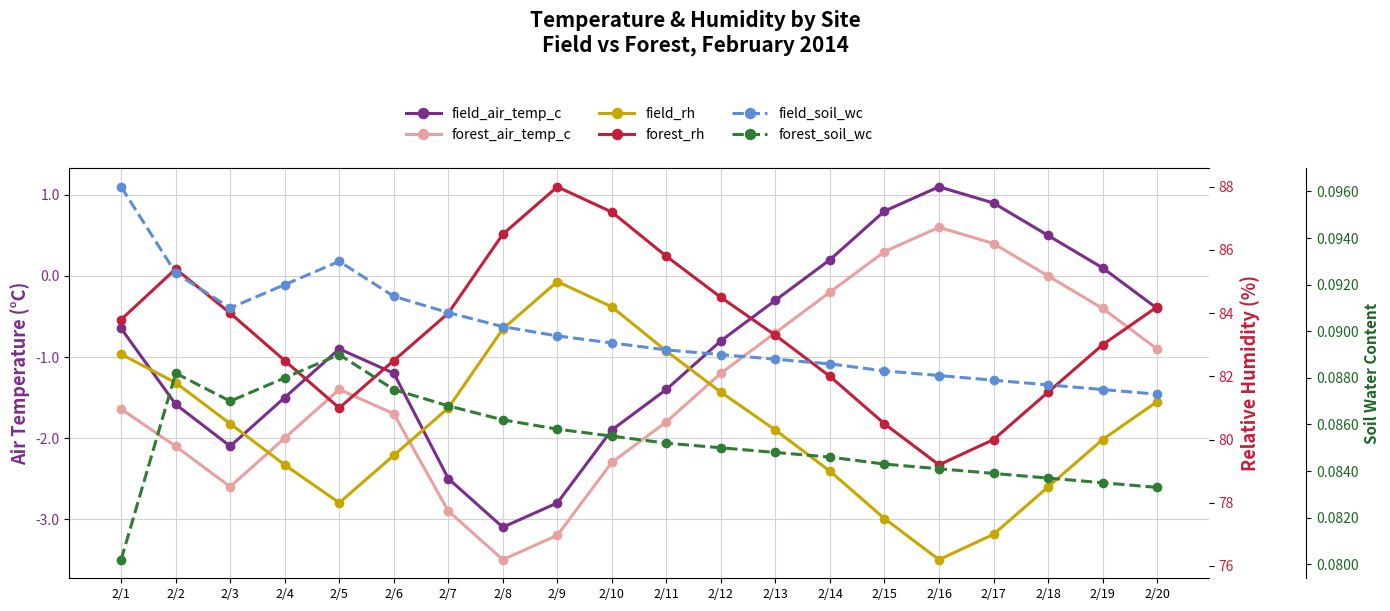

Which series has the largest range (max minus min)?

field_rh